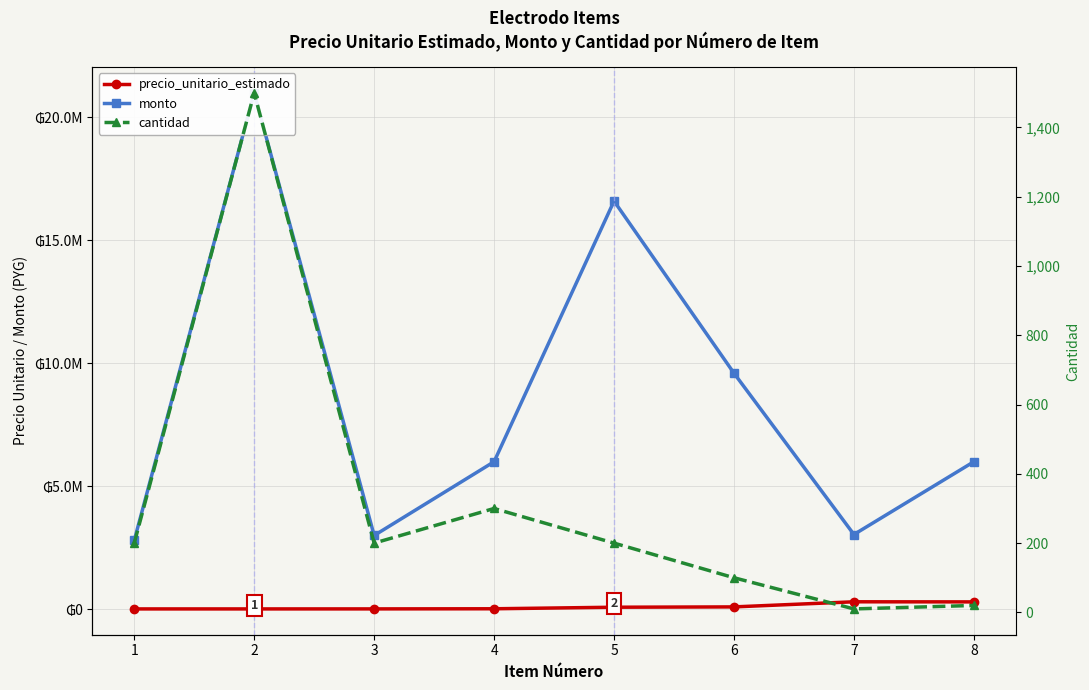

Which series has the widest spread of values?

monto